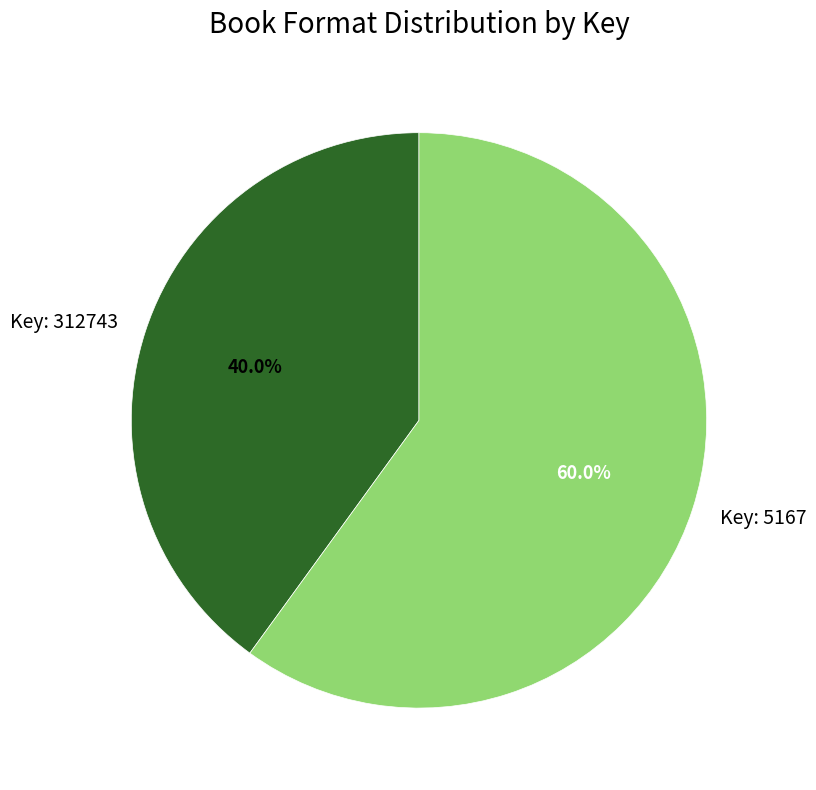

To the nearest percent, what is the average slice percentage?

50%